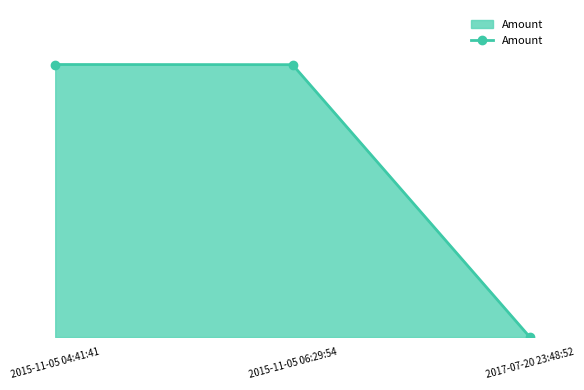

What is the difference between the maximum and minimum values?

1842.7